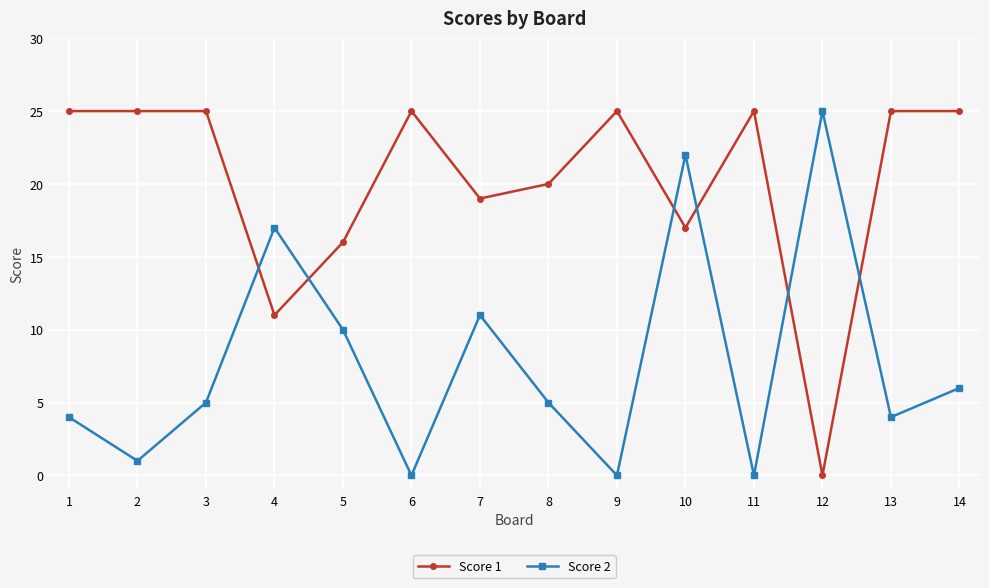

List the series in order of their overall mean, lowest first.

Score 2, Score 1